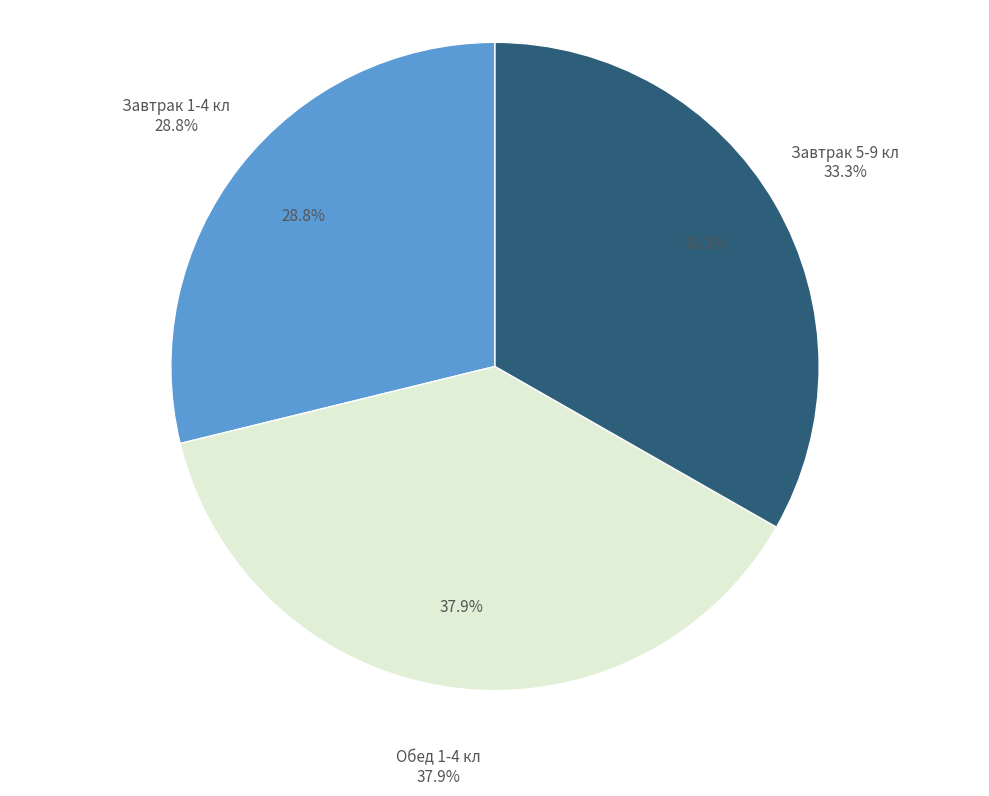

To the nearest percent, what is the difference between the largest and smallest slice percentages?

9%